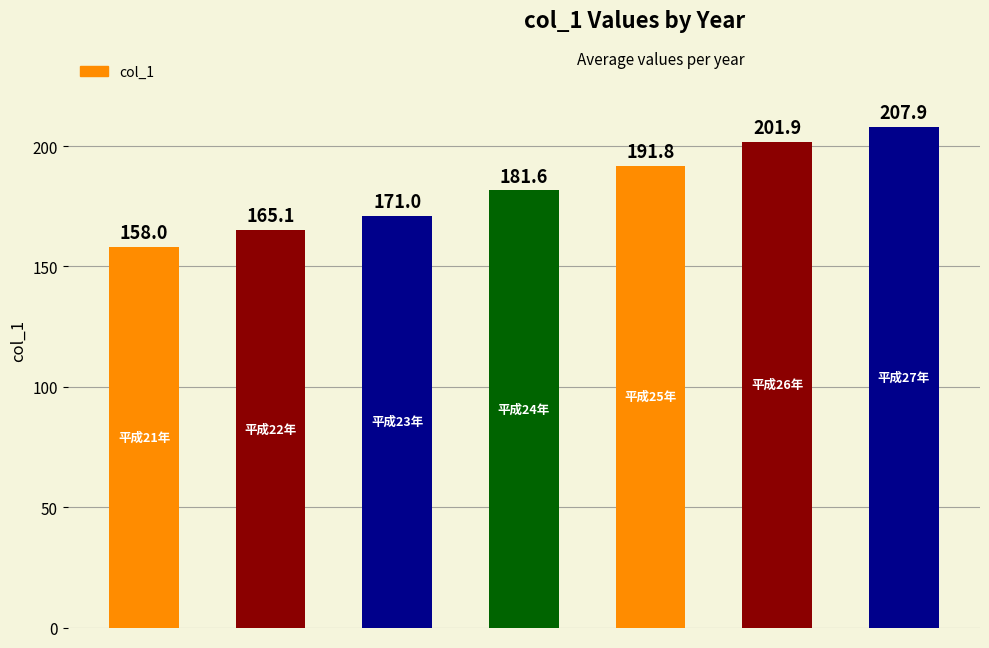

What is the minimum value shown in the chart?

158.0